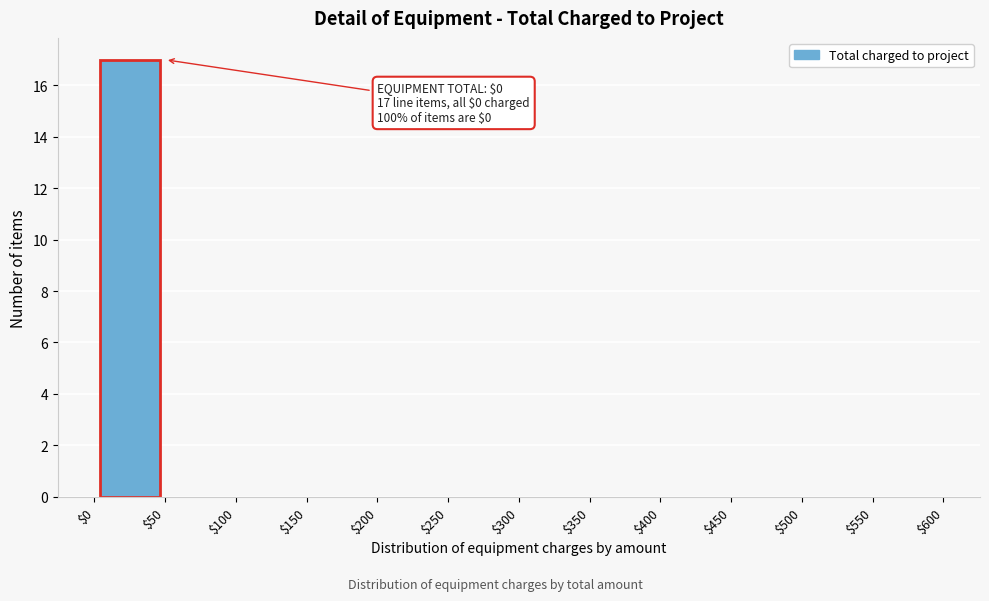

Over which range of the x-axis is the bar tallest?

$0 to $50